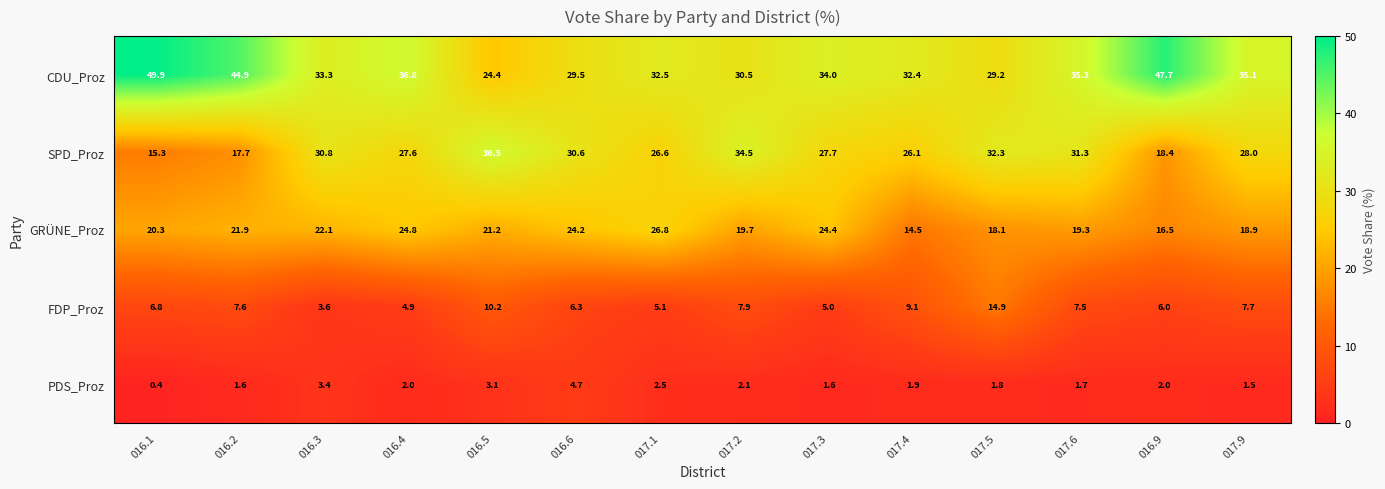

What is the maximum value shown in the chart?

49.9